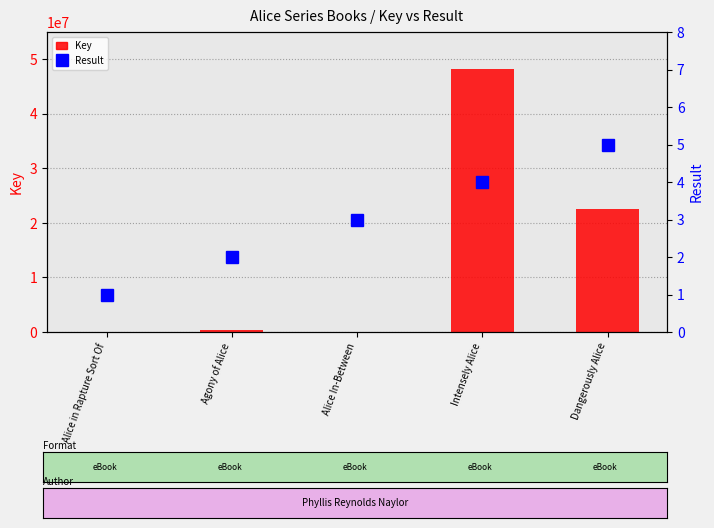

List the series in order of their peak value, lowest first.

Result, Key